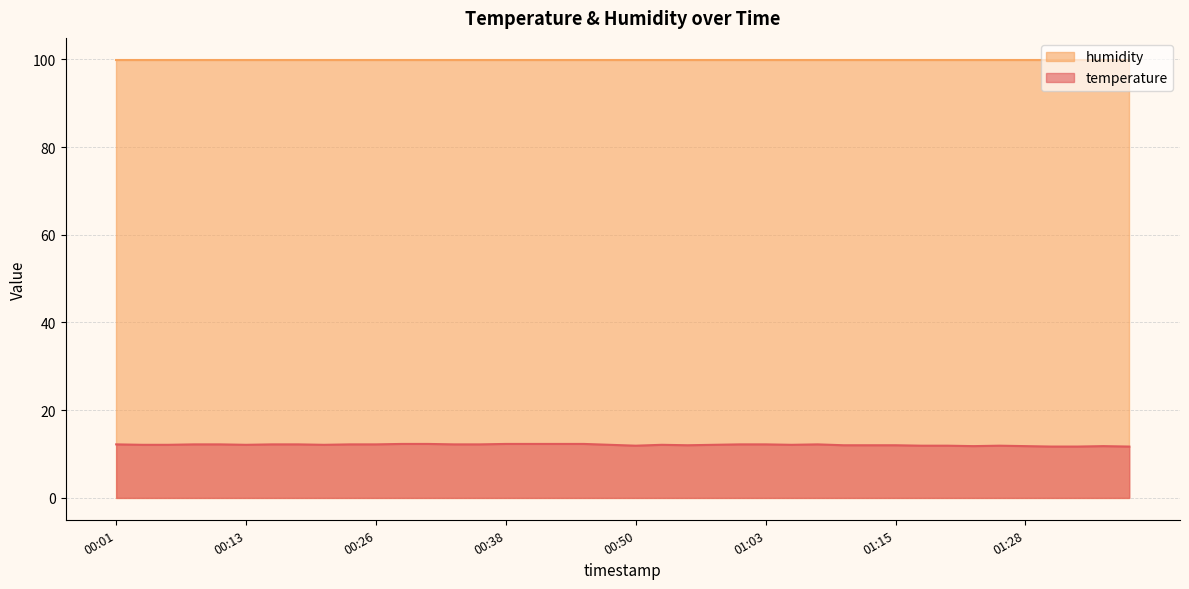

True or false: the data shows 2.8 at 00:13.

False